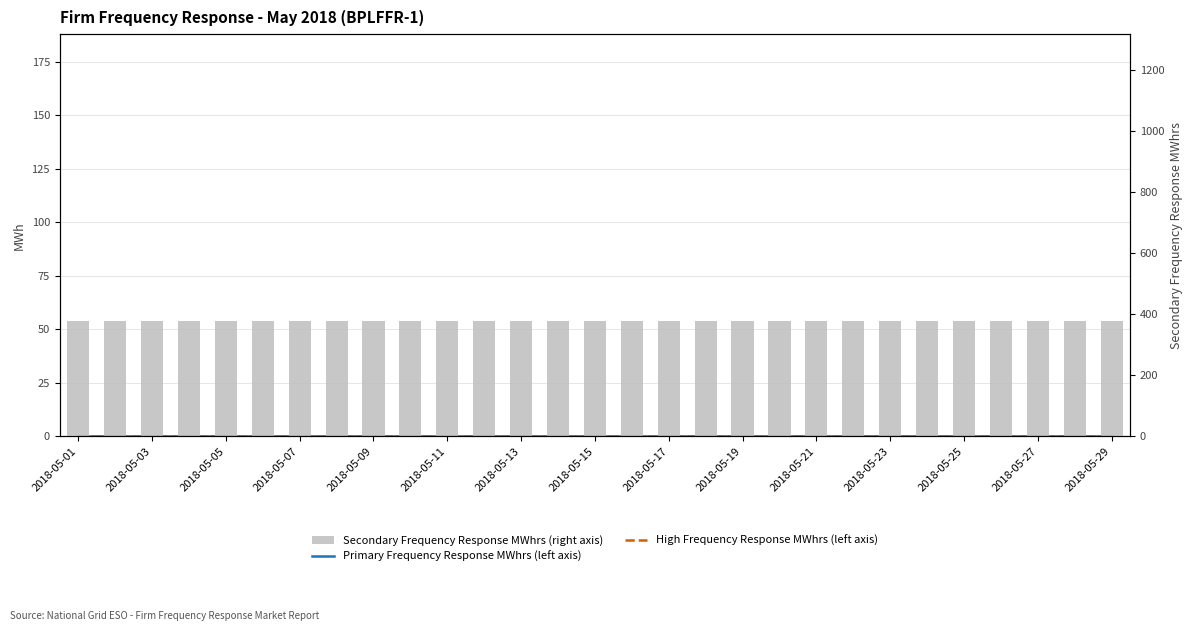

Which series has the largest range (max minus min)?

Primary Frequency Response MWhrs (left axis)